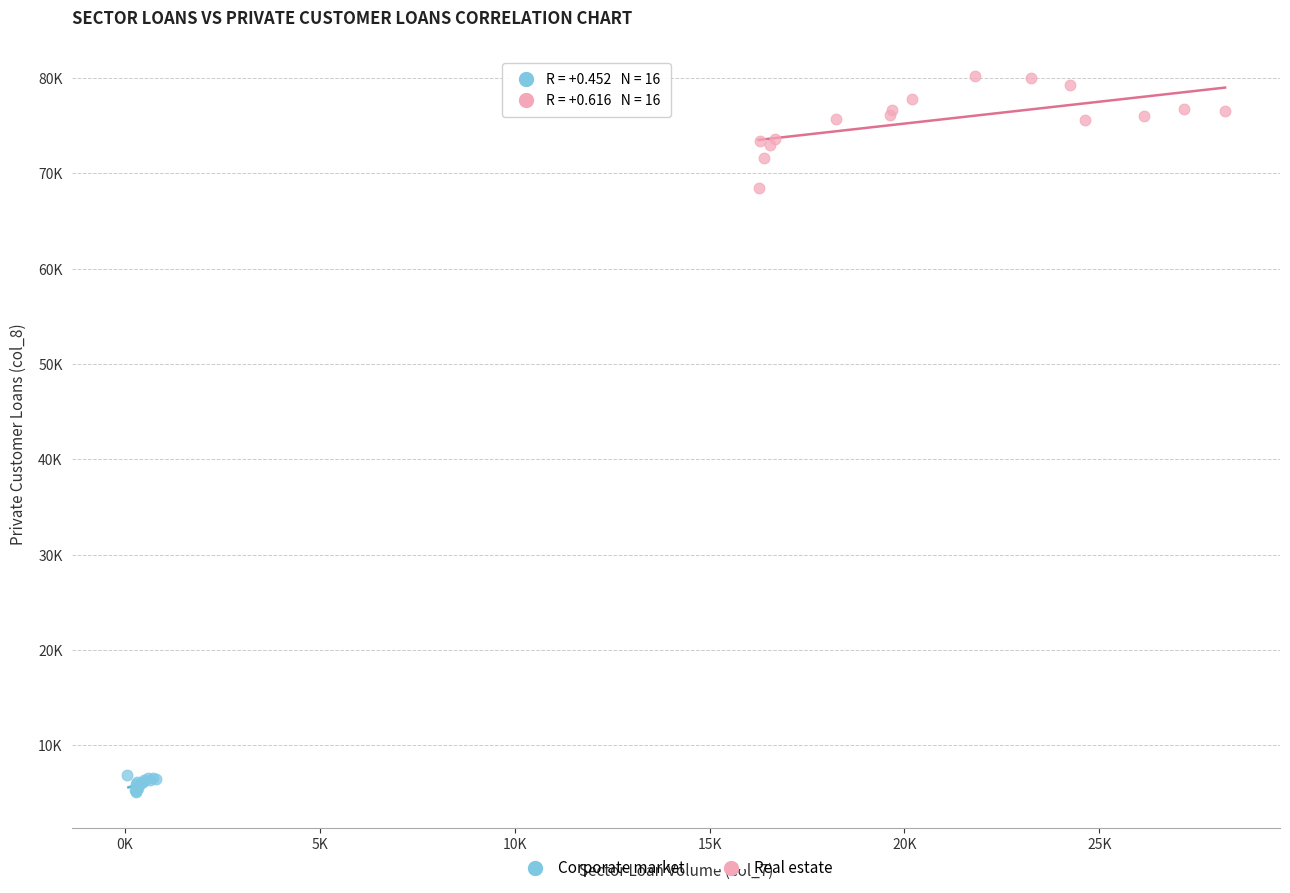

What are all the series names shown in the legend?

Corporate market, Real estate